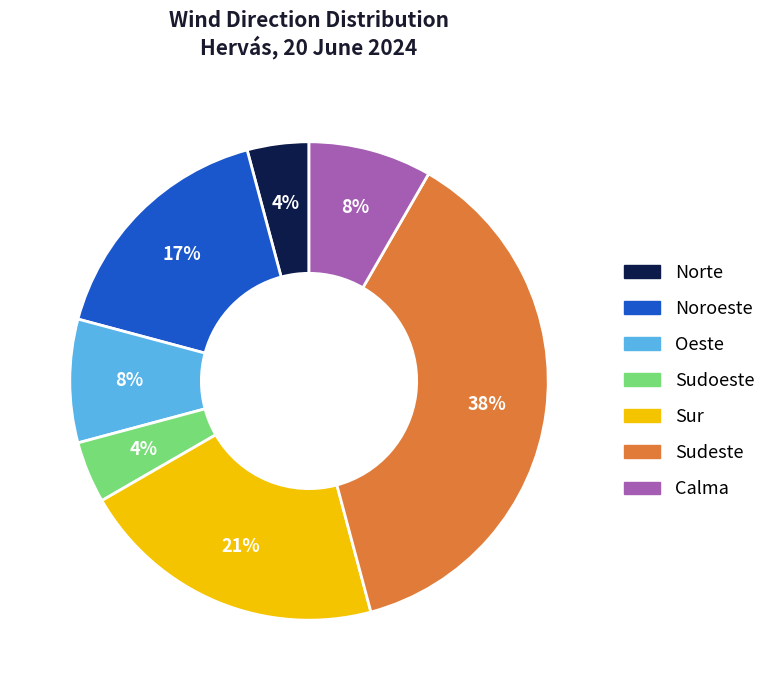

What is the largest slice in the pie chart?

Sudeste